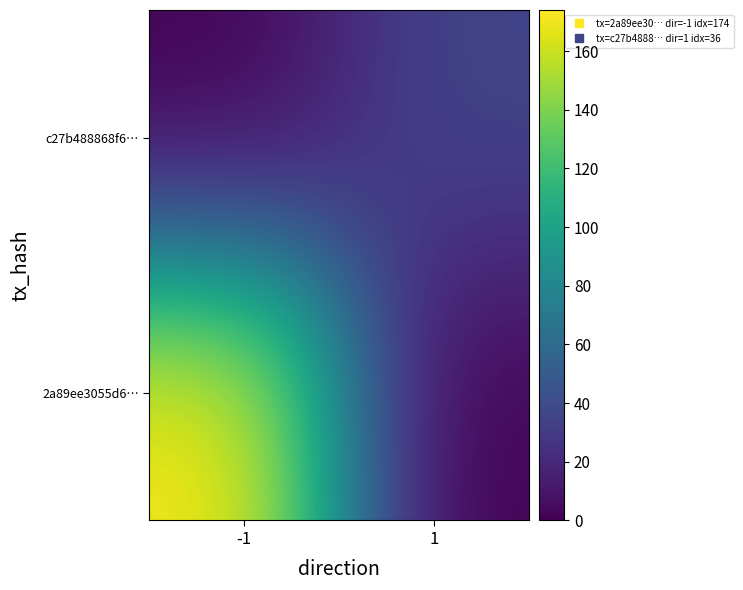

Which series has the largest total across all categories?

2a89ee3055d6…